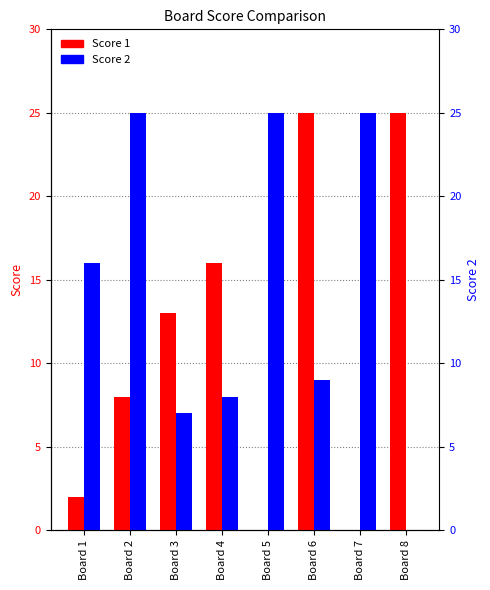

Is it true that Score 2 equals 25 at Board 2?

True